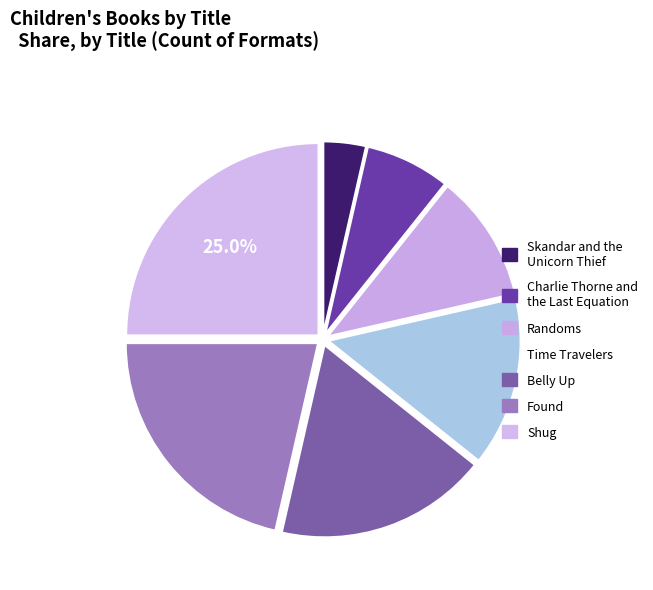

To the nearest percent, what is the combined percentage of Found and Belly Up?

39%